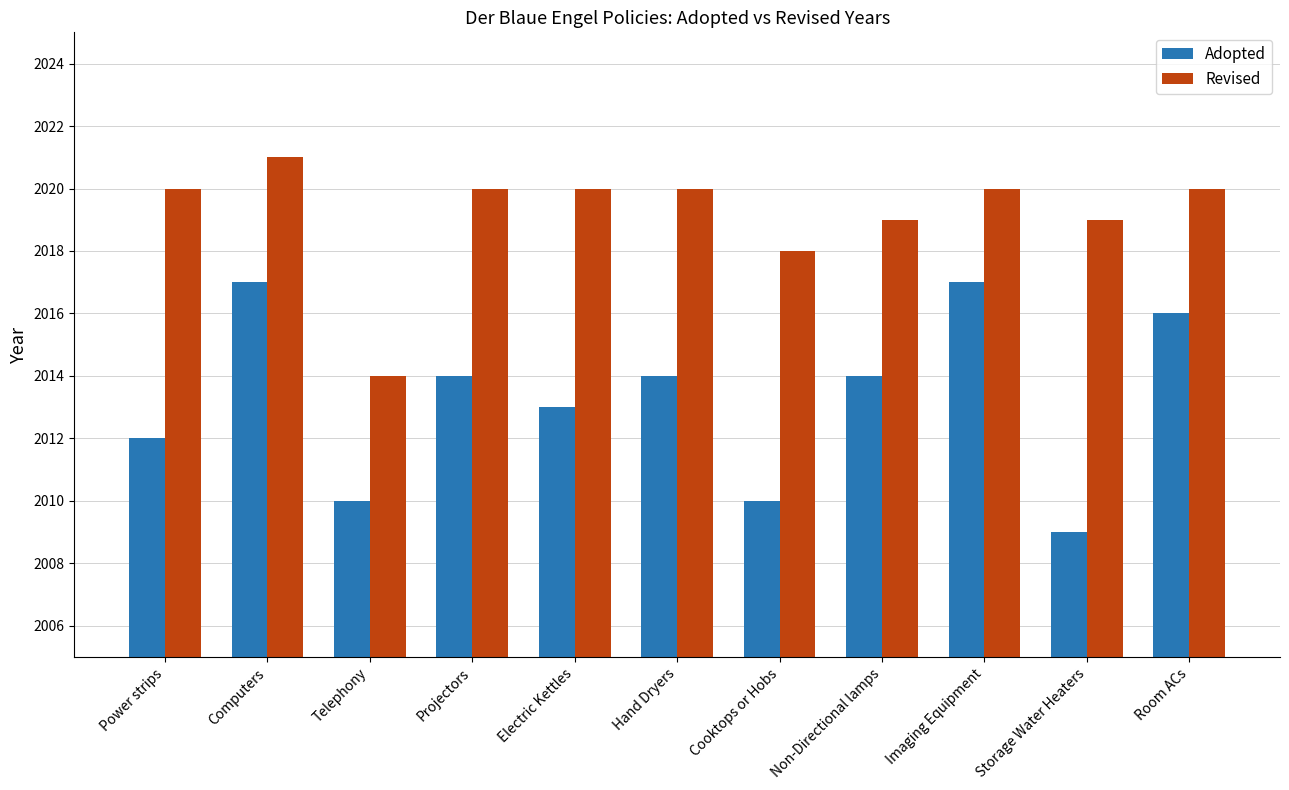

Count the Adopted values in the range 2010 to 2016.

8